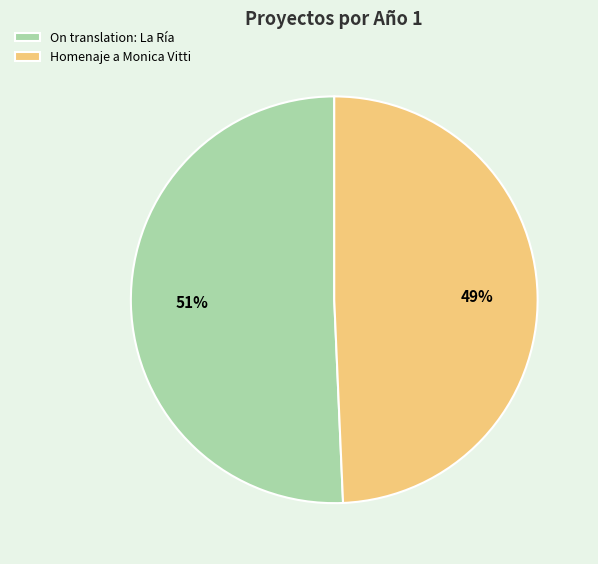

Which has a higher value, Homenaje a Monica Vitti or On translation: La Ría?

On translation: La Ría